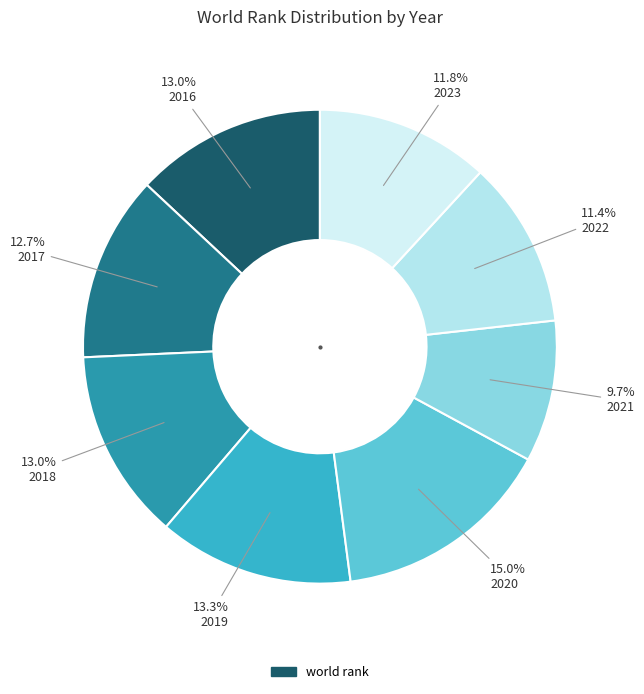

How many segments does this pie chart have?

8